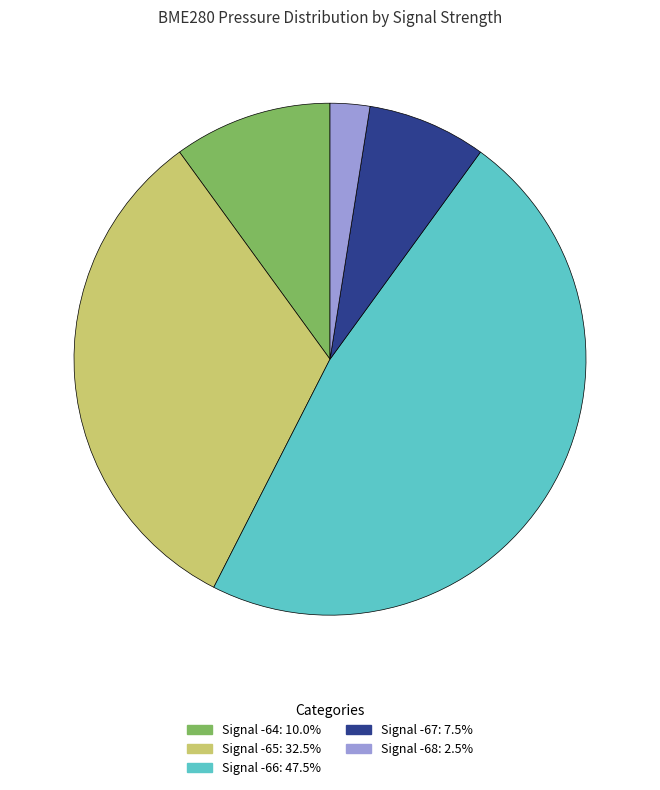

Is there a majority slice in this chart?

No